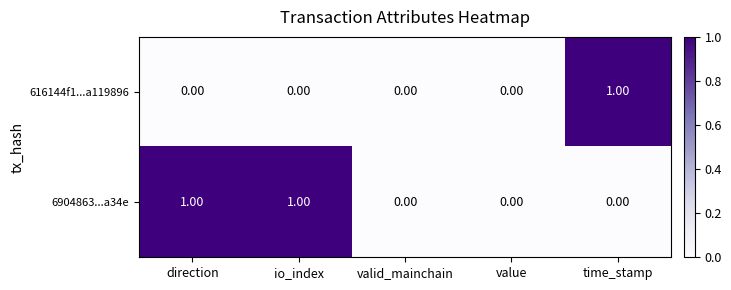

At time_stamp, list the series in order from smallest to largest.

6904863...a34e, 616144f1...a119896